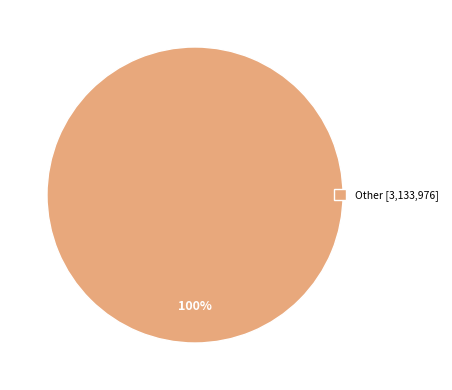

To the nearest percent, what percentage of the pie is Other [3,133,976]?

100%